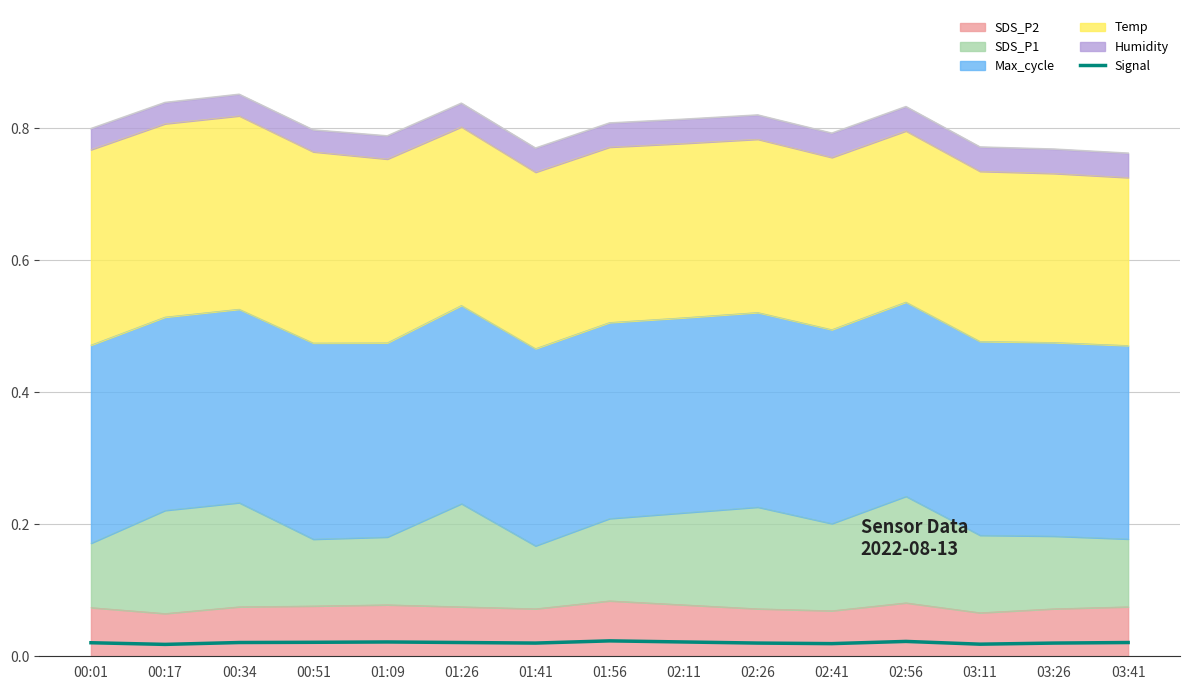

List the labels in order of value, smallest first.

00:17, 03:11, 02:41, 01:41, 02:26, 03:26, 00:01, 00:34, 01:26, 03:41, 00:51, 01:09, 02:11, 02:56, 01:56